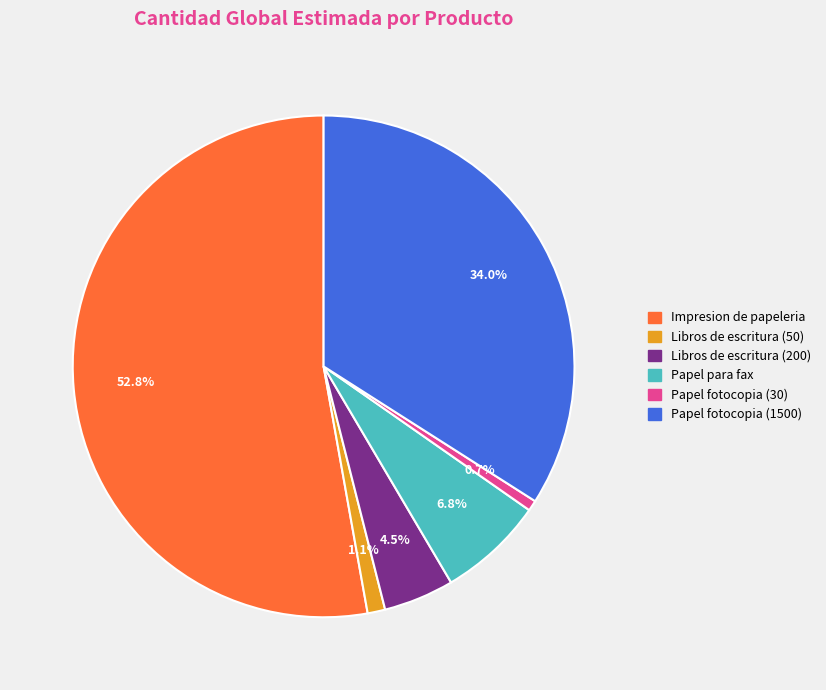

Which category has the biggest portion of the pie?

Impresion de papeleria